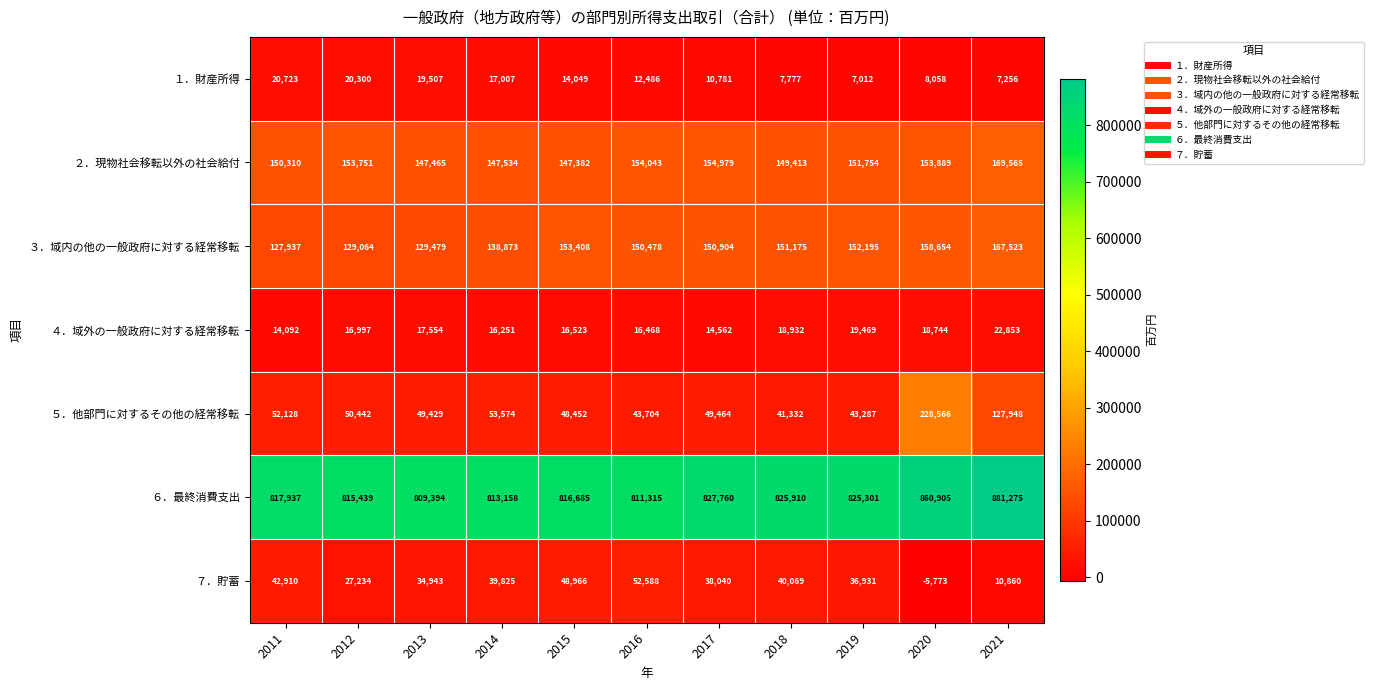

What is the total value across all series at 2011?

1226037